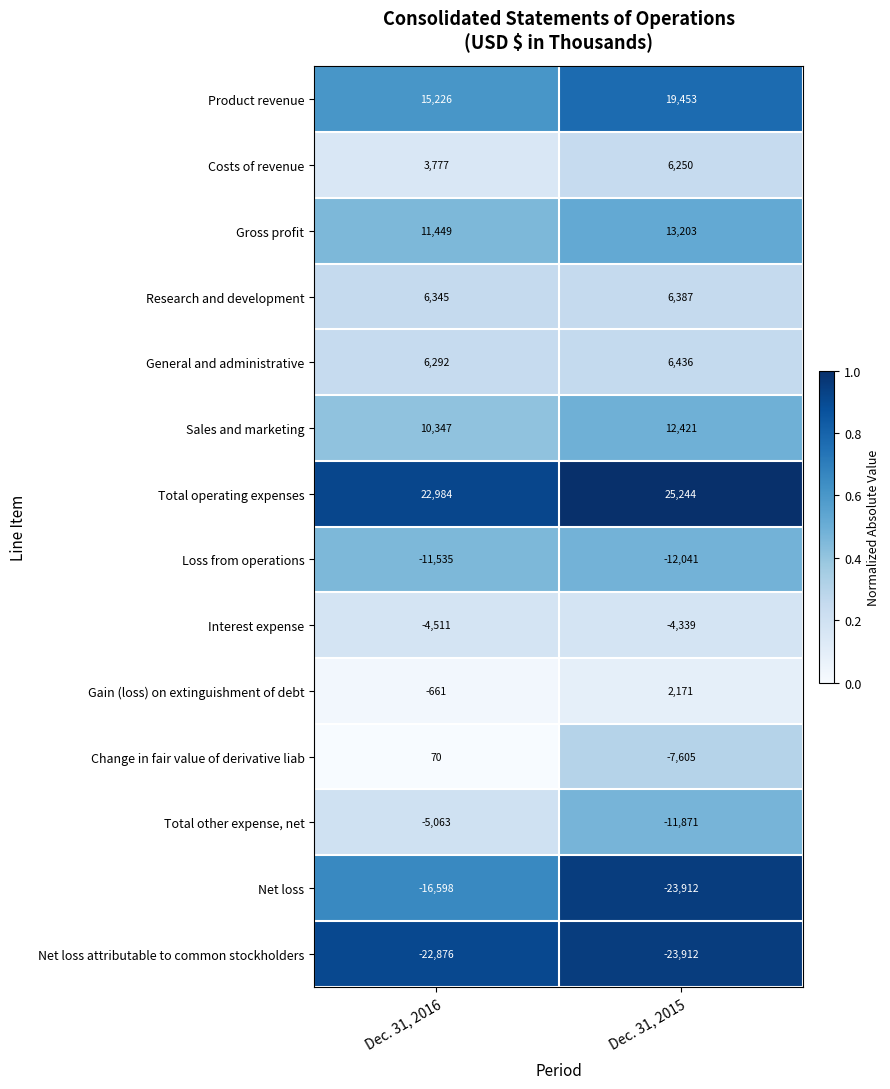

At which label is Net loss attributable to common stockholders closest to -23394?

Dec. 31, 2016